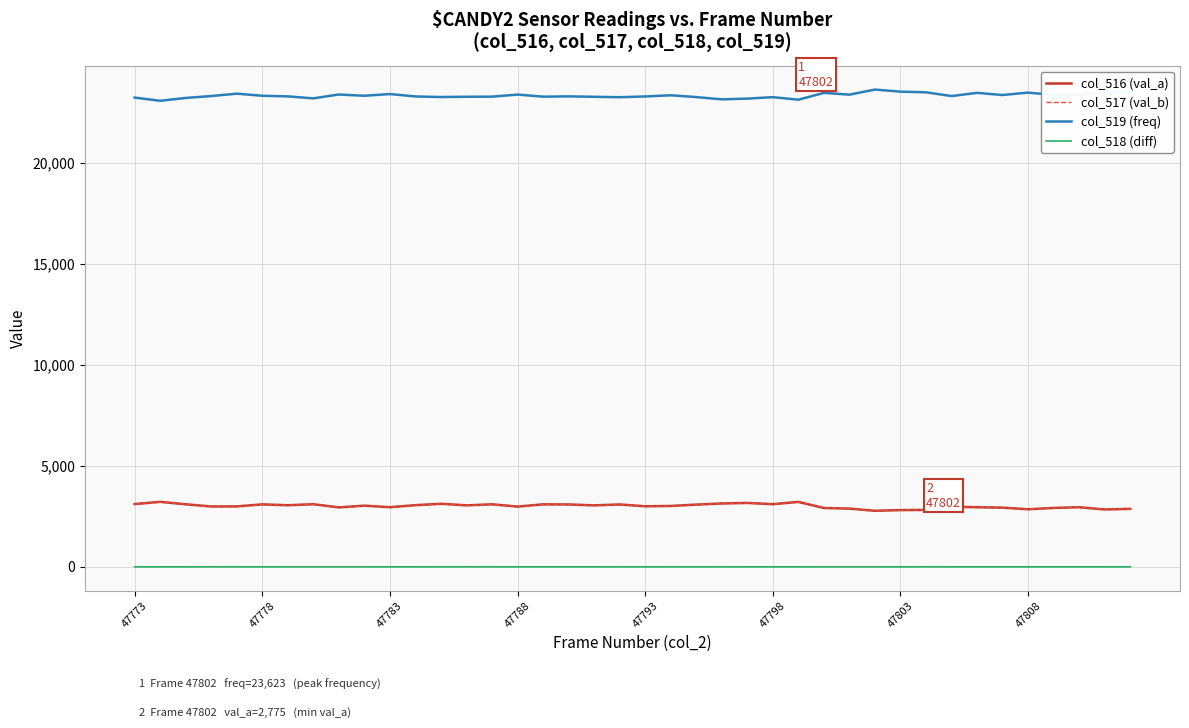

True or false: col_517 (val_b) and col_518 (diff) cross at least once.

False